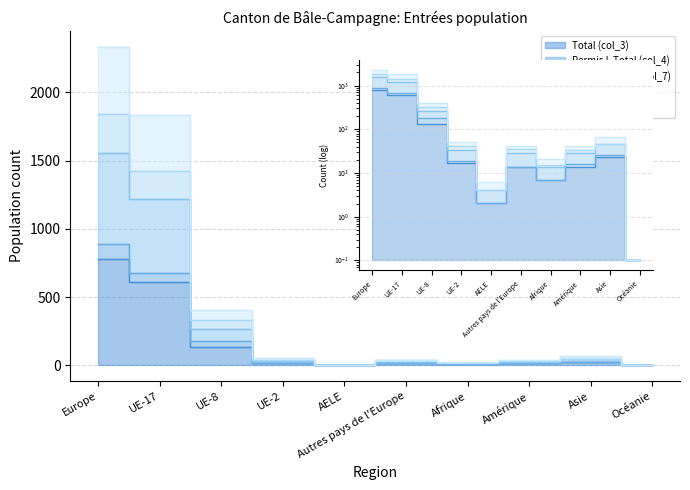

Between which two adjacent categories do Permis B Total (col_7) and Hommes (col_9) first intersect?

Asie and Océanie